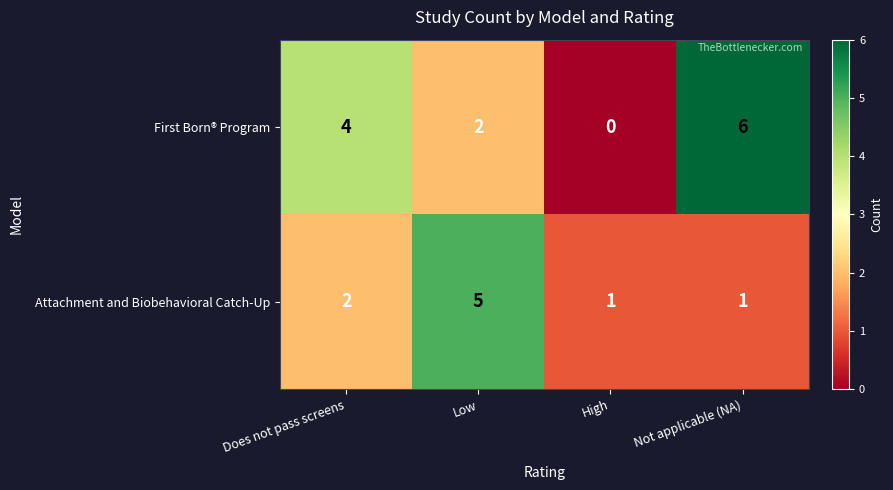

Reading left to right, list all the values displayed in this chart.

First Born® Program: 4	2	0	6
Attachment and Biobehavioral Catch-Up: 2	5	1	1